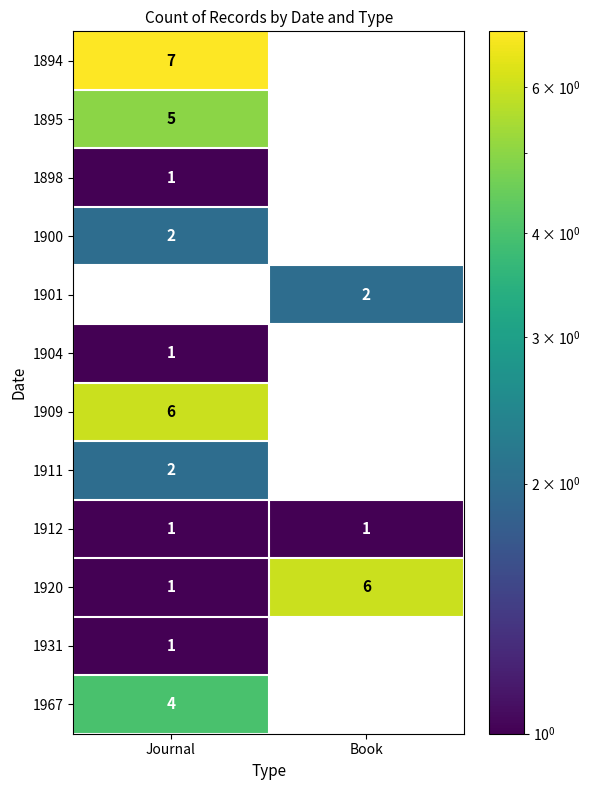

Is it true that 1967 equals 6.8 at Journal?

False